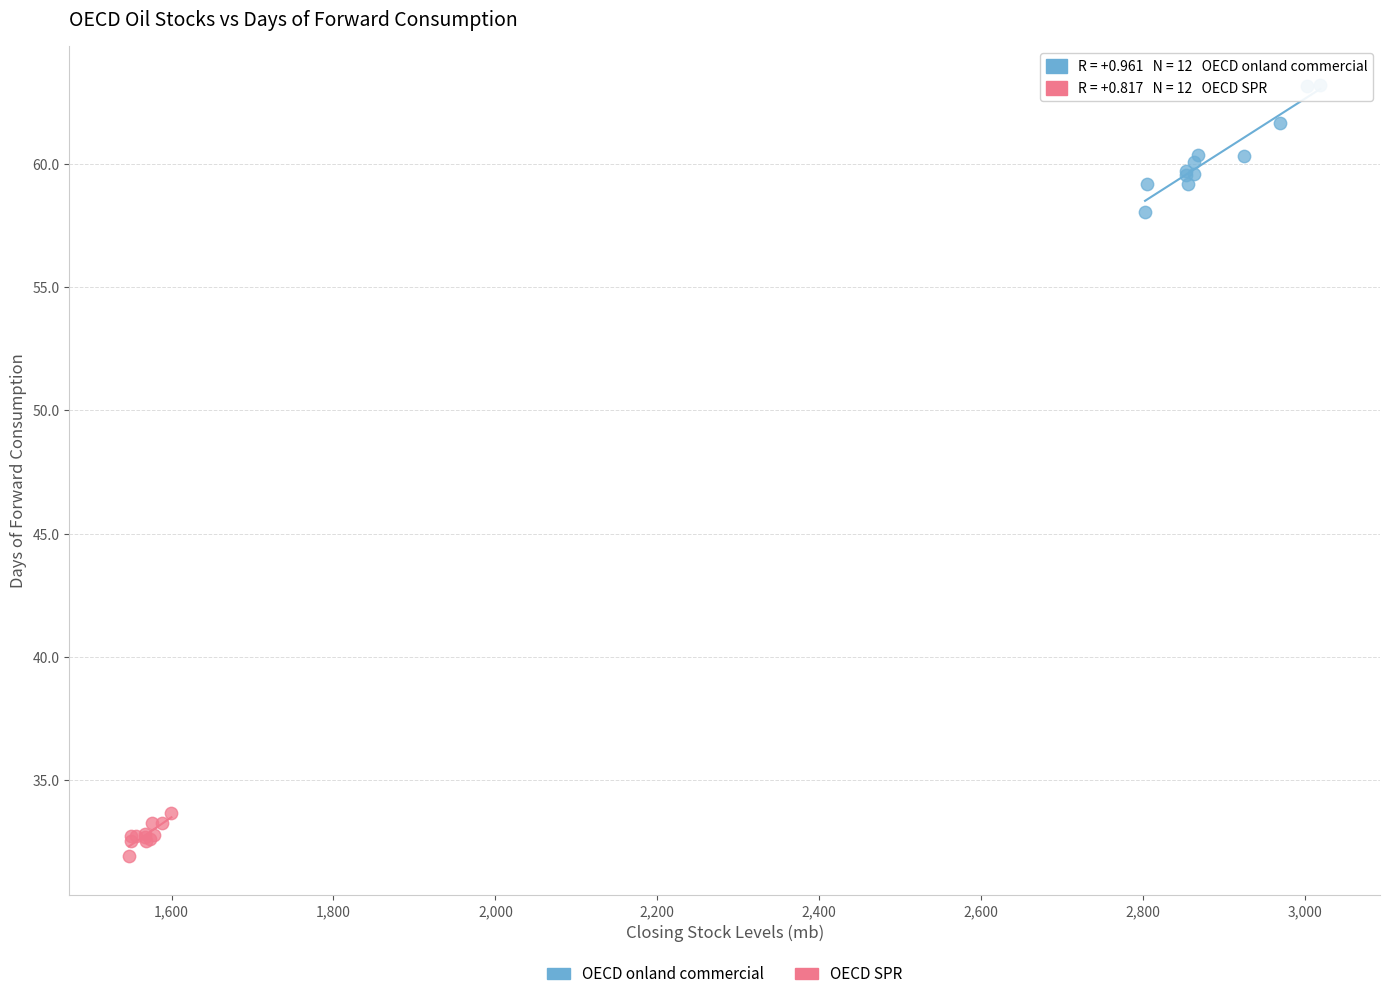

Which series contains the lowest Y value?

OECD SPR